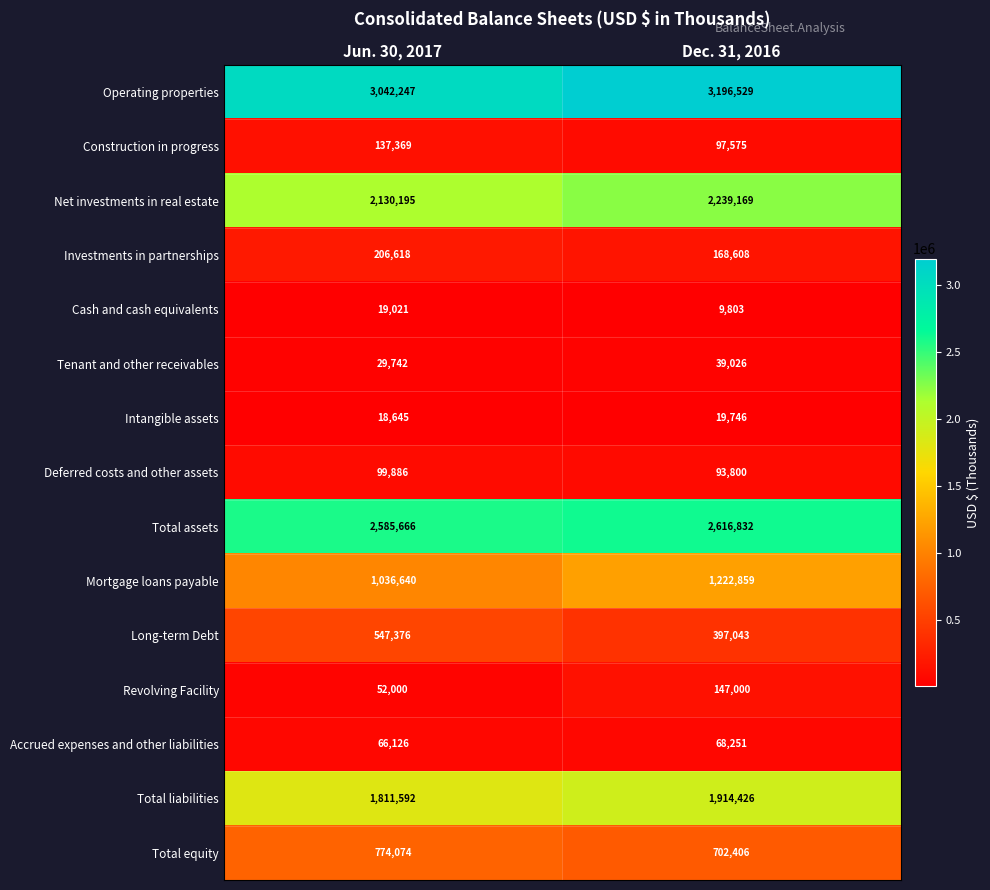

At which label does Tenant and other receivables reach its peak?

Dec. 31, 2016